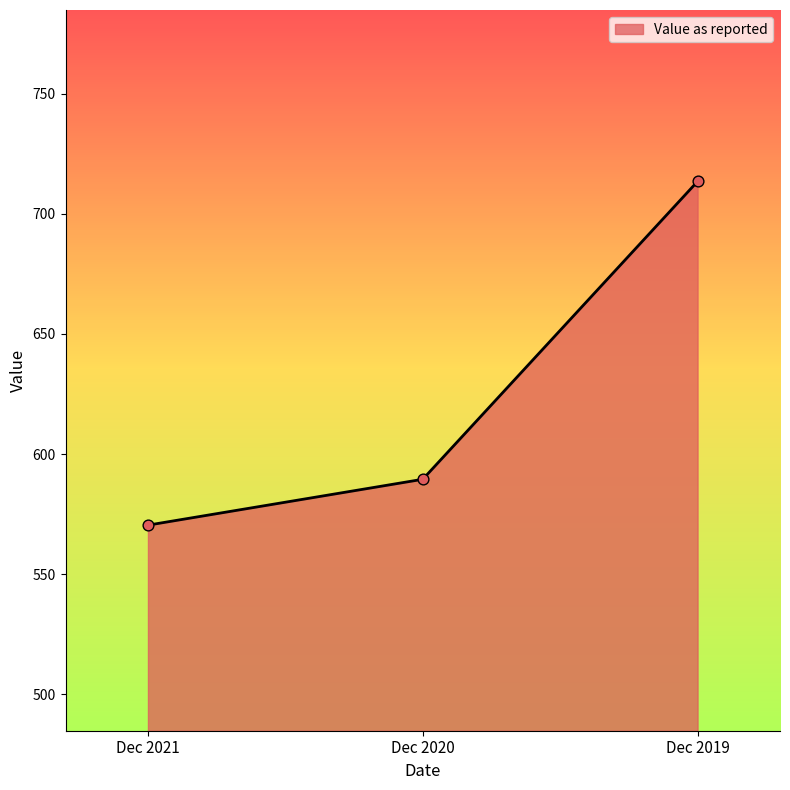

What is the ratio of the value at Dec 2020 to the value at Dec 2021?

1.0